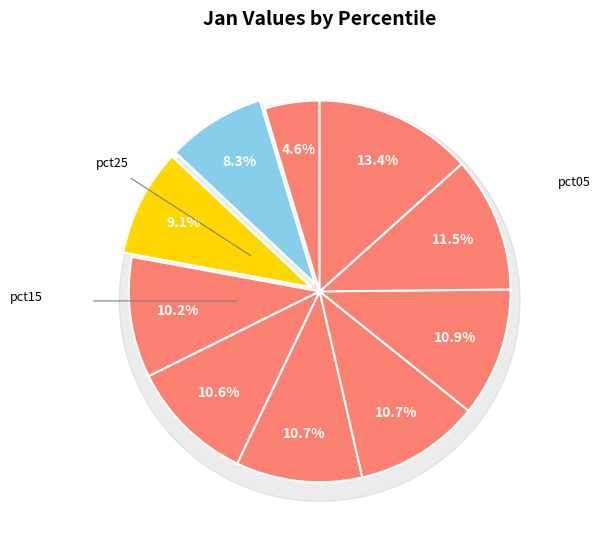

Is there any slice that represents more than half of the pie?

No